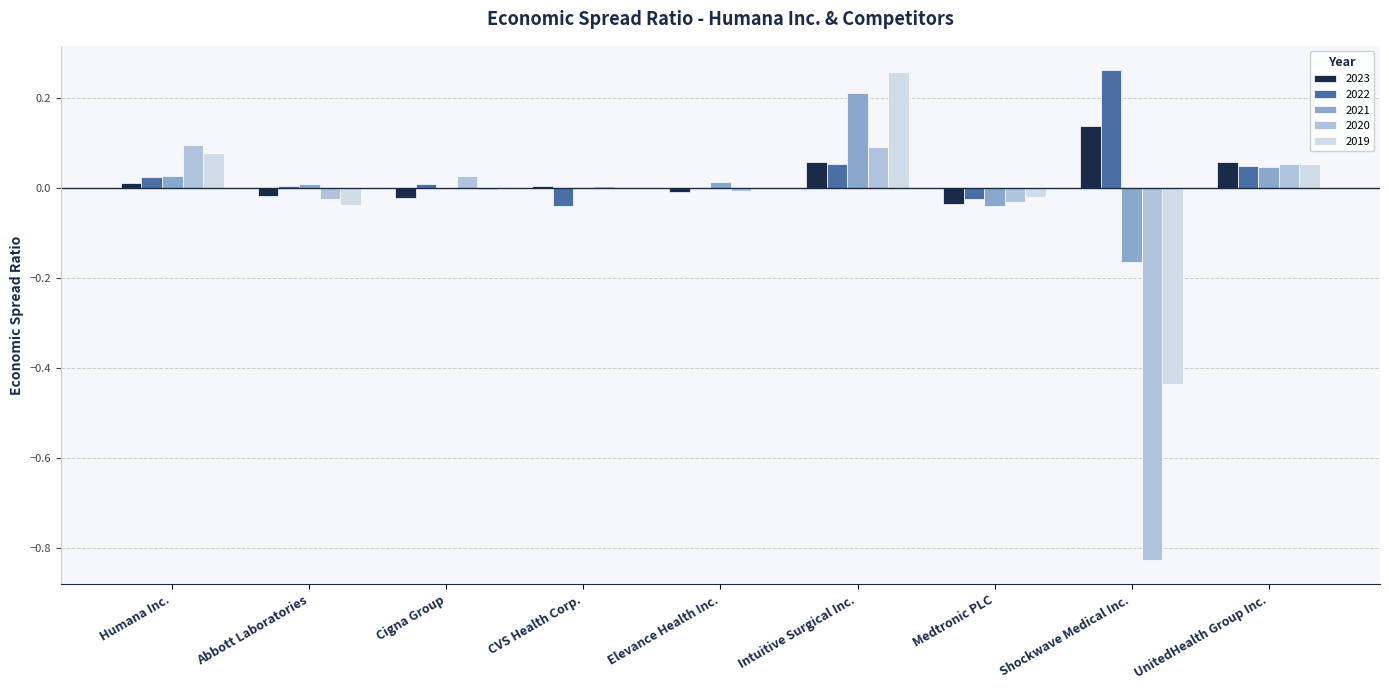

True or false: 2021 has a value of 0.0 at CVS Health Corp..

True